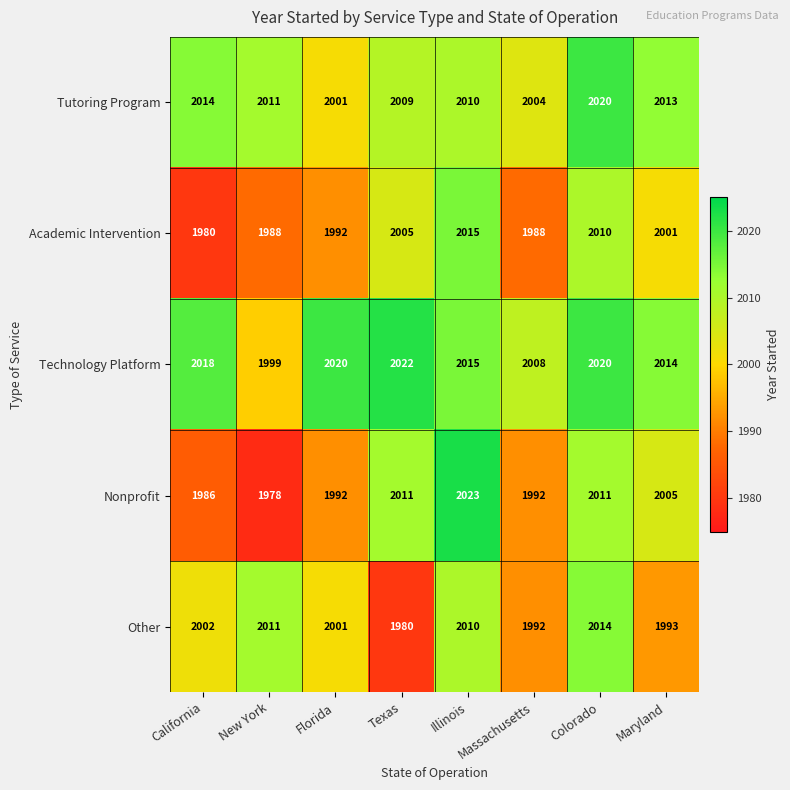

At which category does the chart reach its minimum across all series?

New York